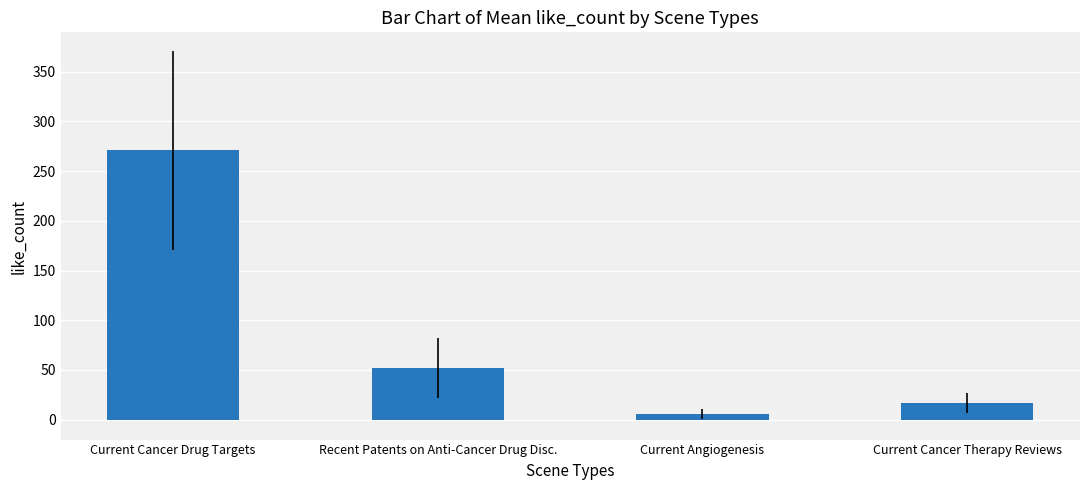

Rank the categories by value from lowest to highest.

Current Angiogenesis, Current Cancer Therapy Reviews, Recent Patents on Anti-Cancer Drug Disc., Current Cancer Drug Targets